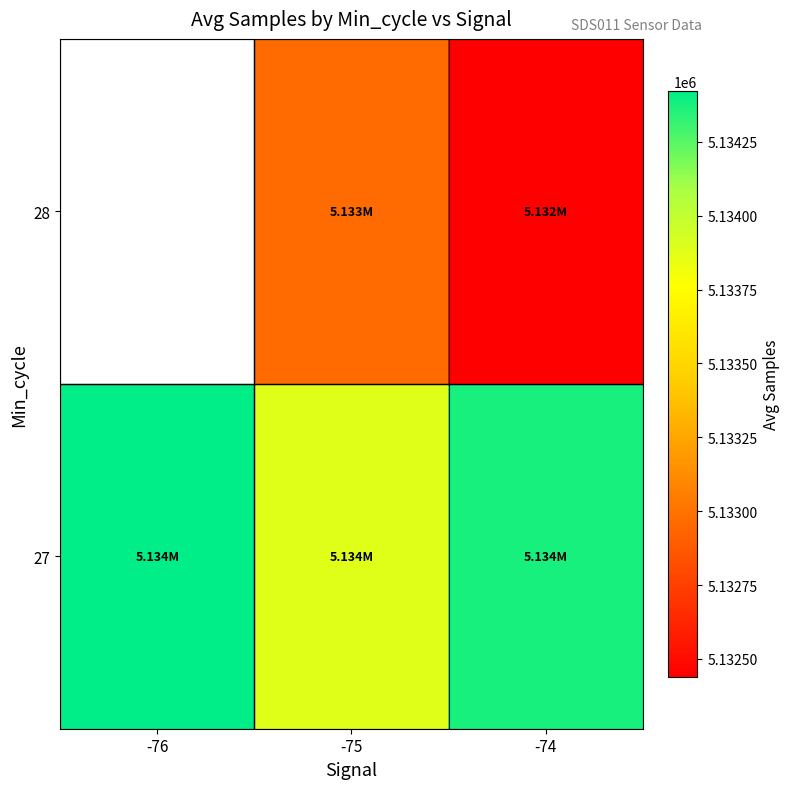

List the labels in order of 27 value, smallest first.

-75, -74, -76